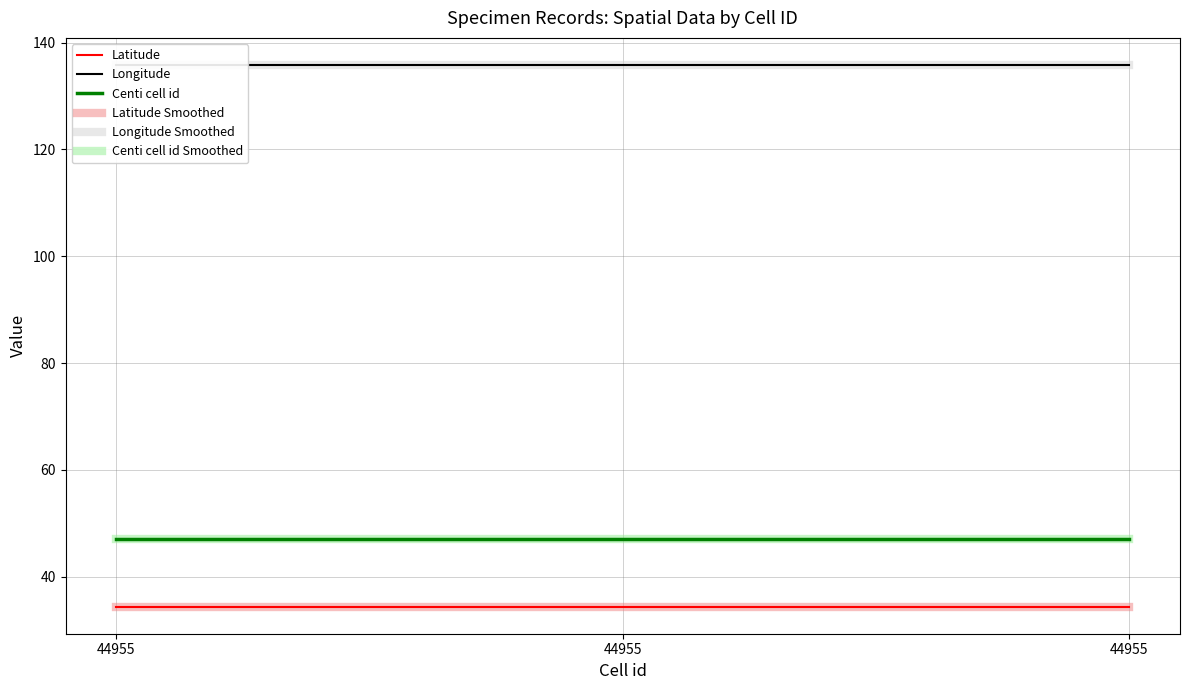

At which label is Centi cell id closest to 47?

44955